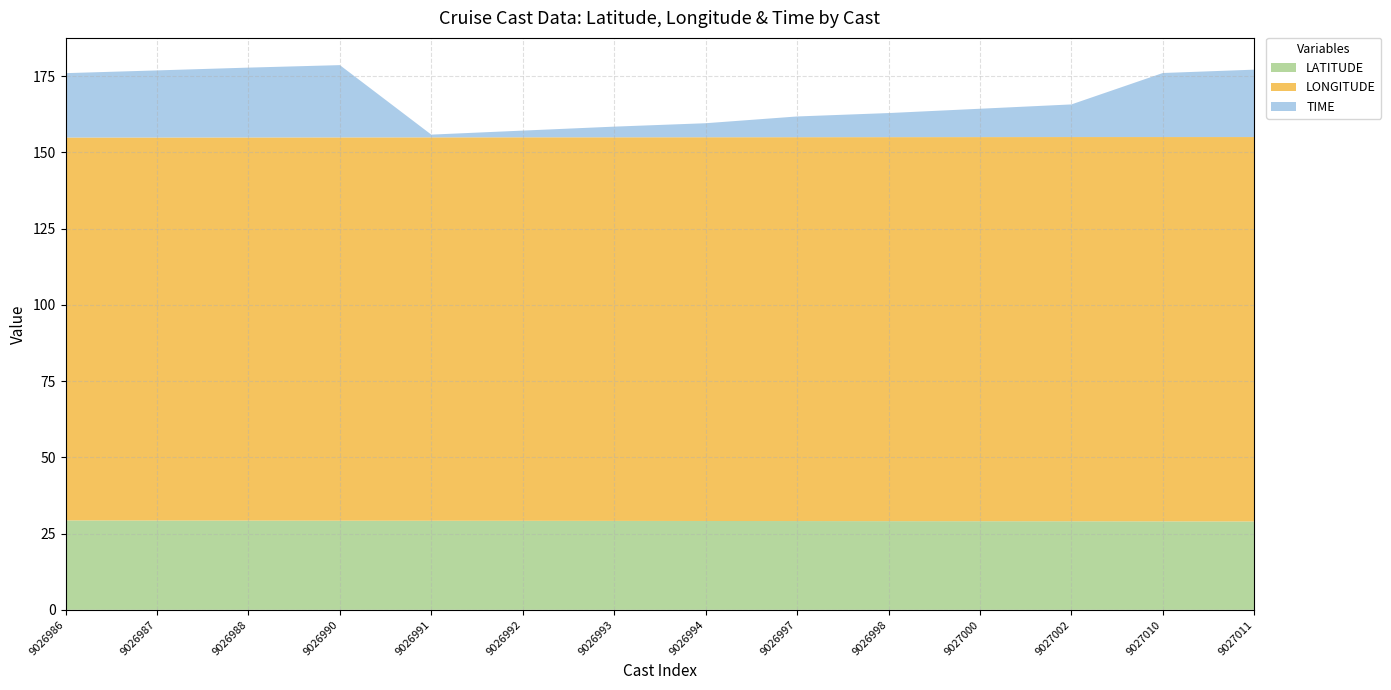

Reading left to right, what are all the values shown in this chart?

LATITUDE: 29.3	29.3	29.2	29.2	29.2	29.2	29.1	29.1	29.1	29.1	29.1	29.0	29.0	29.0
LONGITUDE: 125.5	125.6	125.6	125.7	125.7	125.7	125.8	125.8	125.8	125.9	125.9	126.0	126.0	126.0
TIME: 21.1	22.0	22.9	23.7	0.9	2.2	3.5	4.6	6.8	7.9	9.3	10.7	21.0	22.1